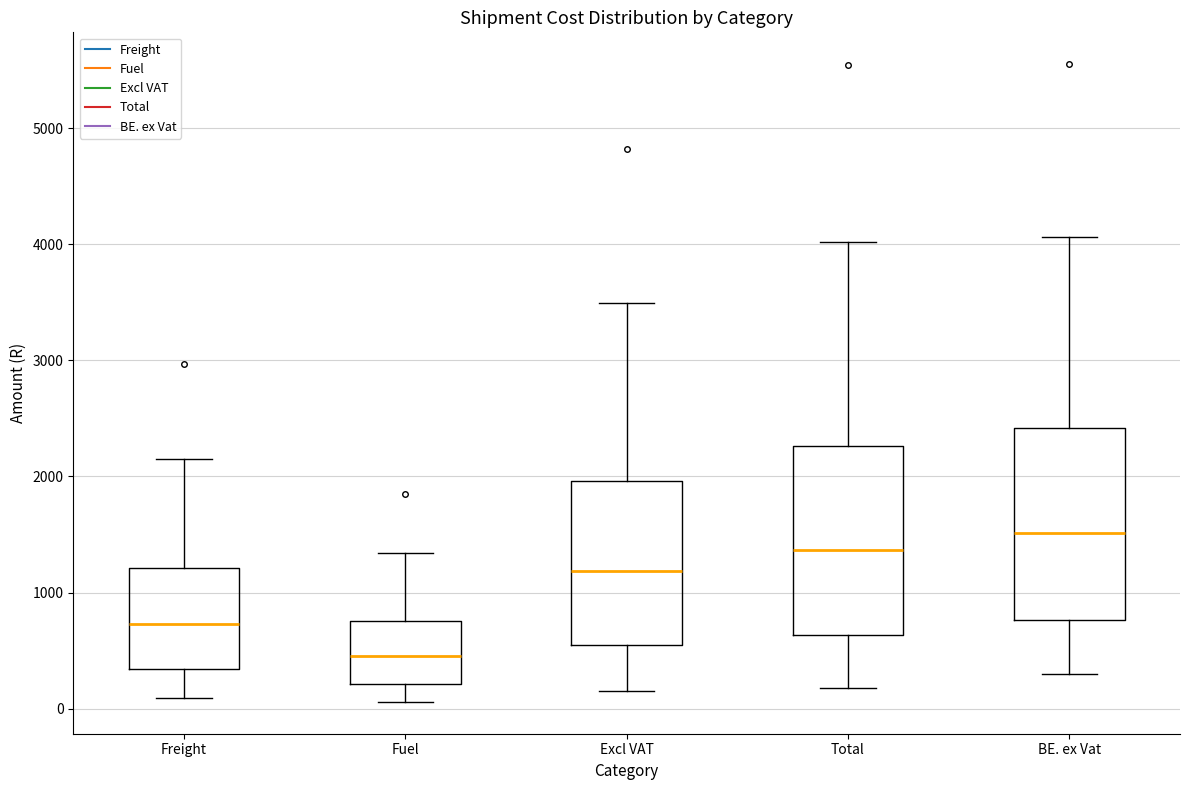

Reading left to right, read every box against the y-axis: the position of its median line, the range the box covers, and the ends of its whiskers. The values are not printed on the chart, so give them approximately, as read against the axis.

Freight: median 700, box 300 to 1200, whiskers 100 to 2200
Fuel: median 500, box 200 to 800, whiskers 100 to 1300
Excl VAT: median 1200, box 600 to 2000, whiskers 200 to 3500
Total: median 1400, box 600 to 2300, whiskers 200 to 4000
BE. ex Vat: median 1500, box 800 to 2400, whiskers 300 to 4100